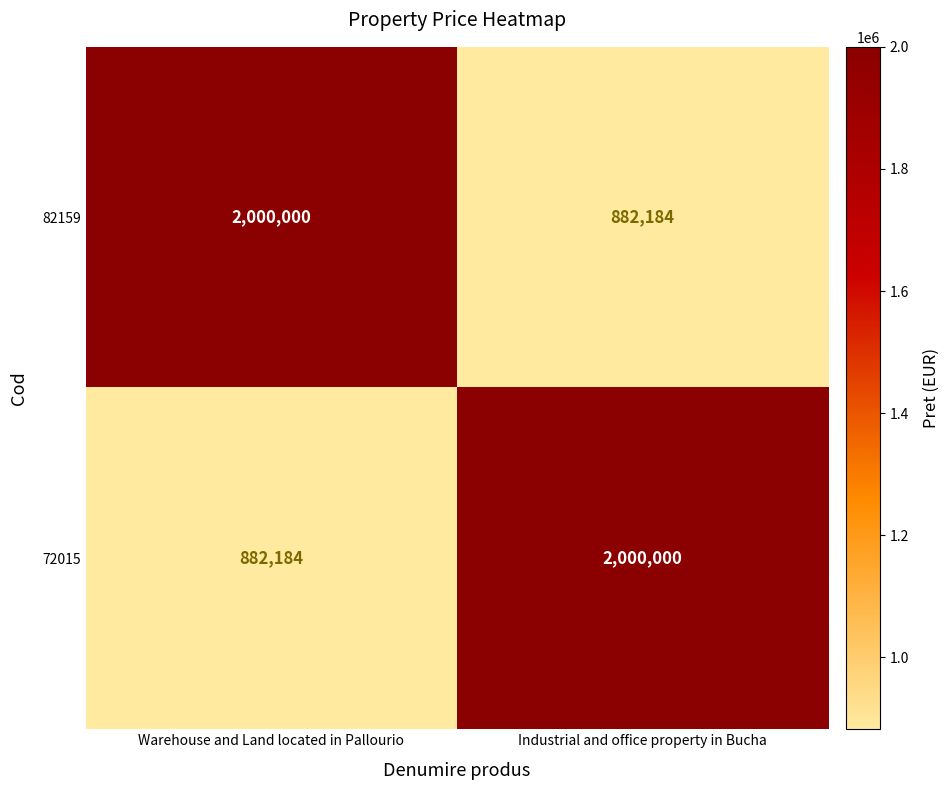

What is the greatest value displayed?

2000000